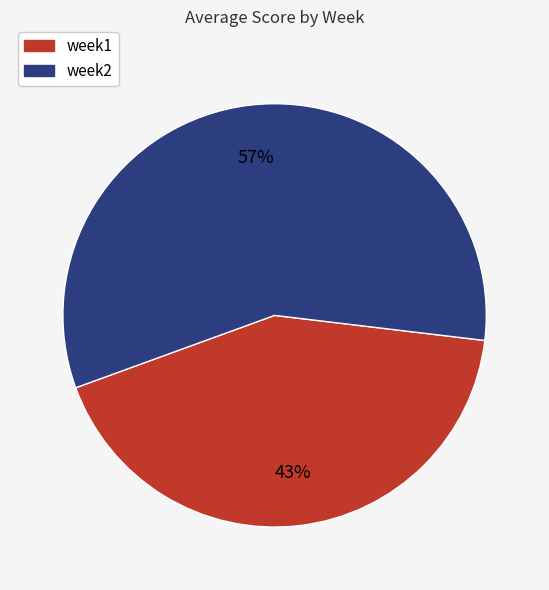

How many slices are in this pie chart?

2